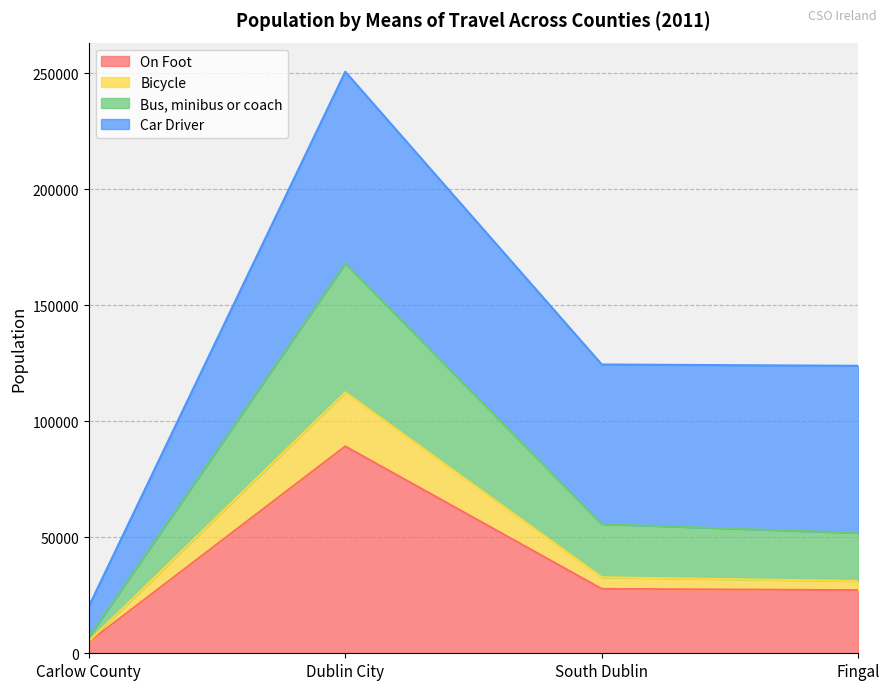

What are all the series names shown in the legend?

On Foot, Bicycle, Bus, minibus or coach, Car Driver